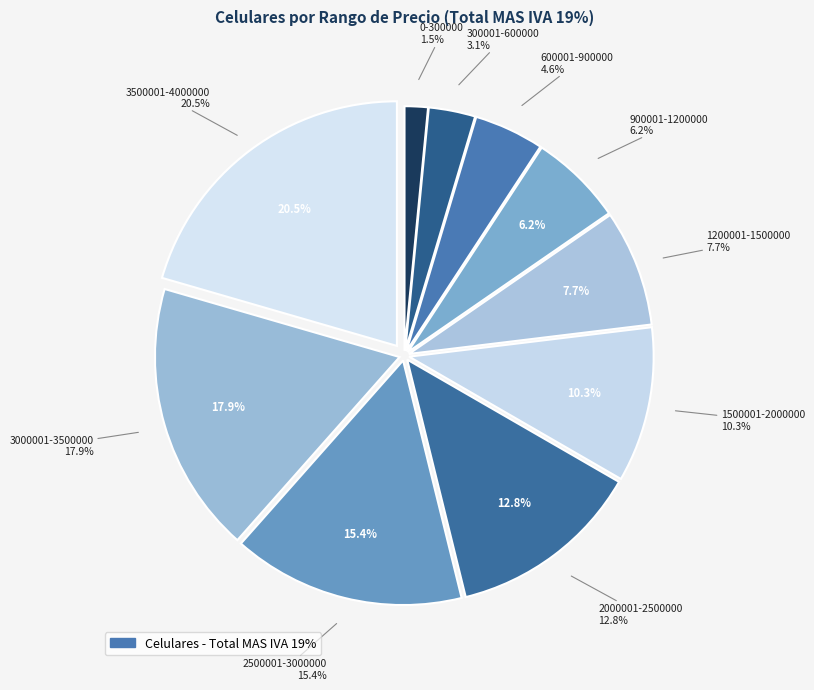

Is it true that 1200001-1500000 is 1% of the pie?

False